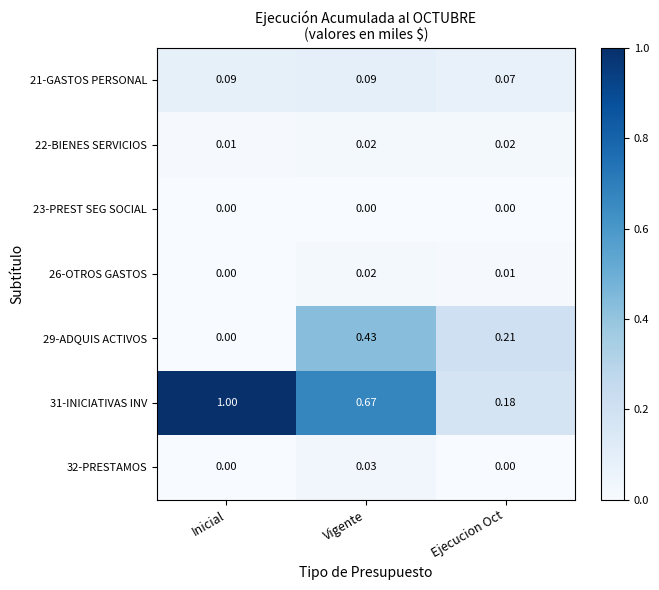

At which category is the sum across all series the highest?

Vigente